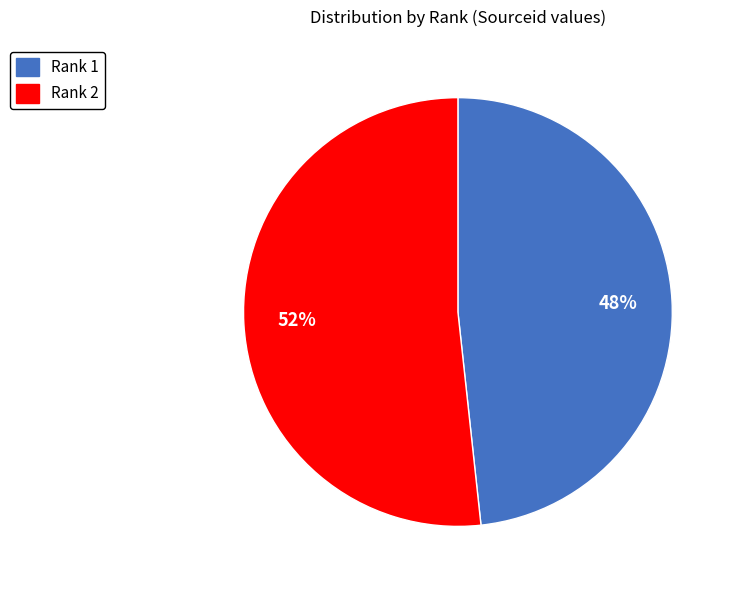

What is the majority slice?

Rank 2